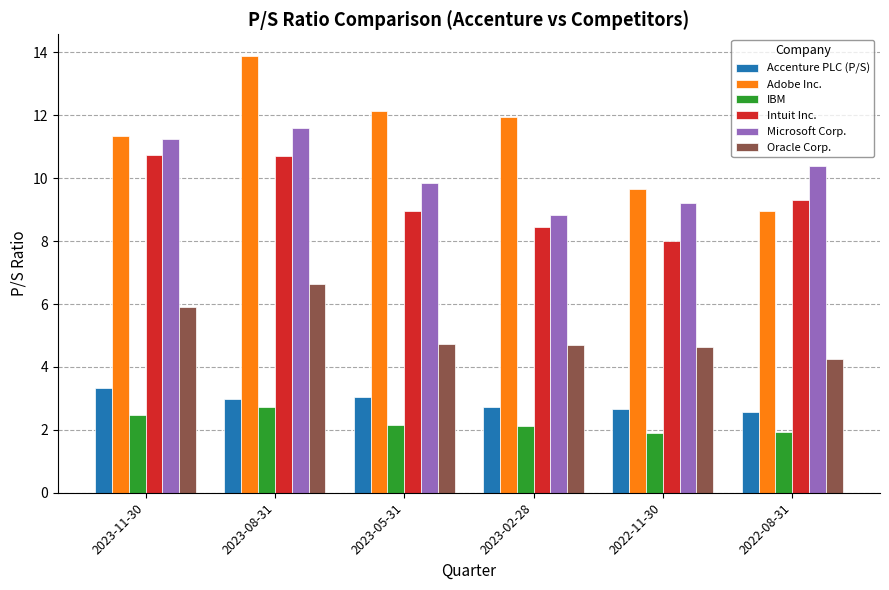

What is the label of the 2nd bar from the left?

2023-08-31